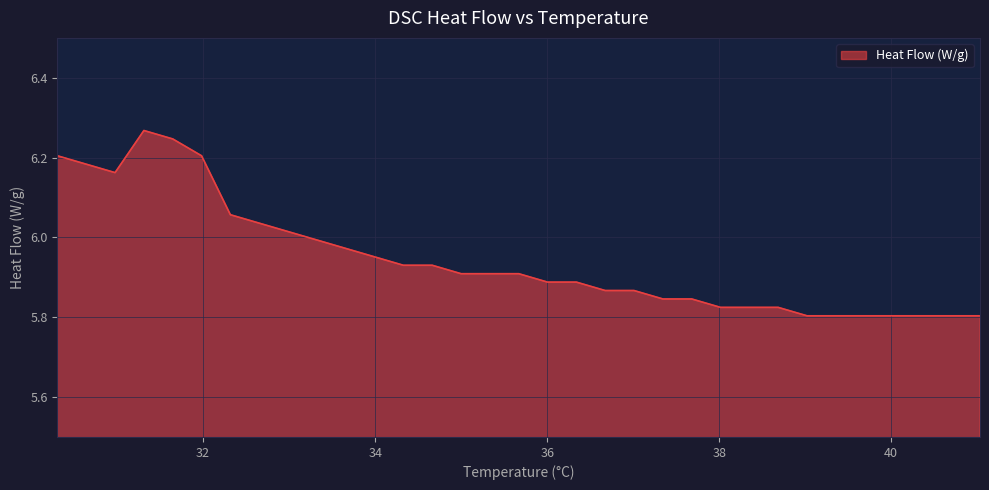

What is the difference between the maximum and minimum values?

0.5